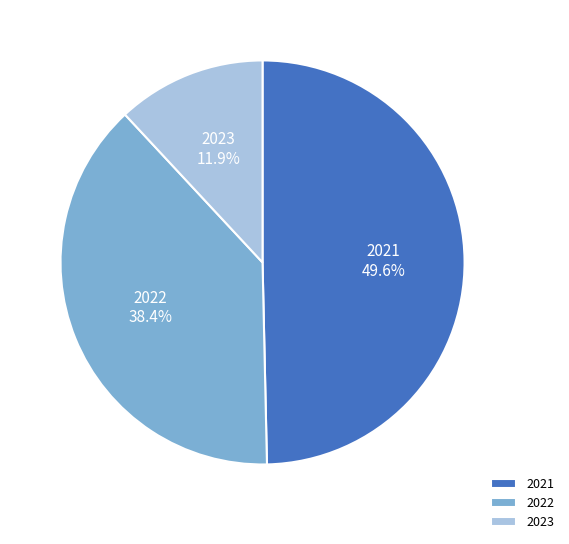

Which has a higher value, 2022 or 2021?

2021